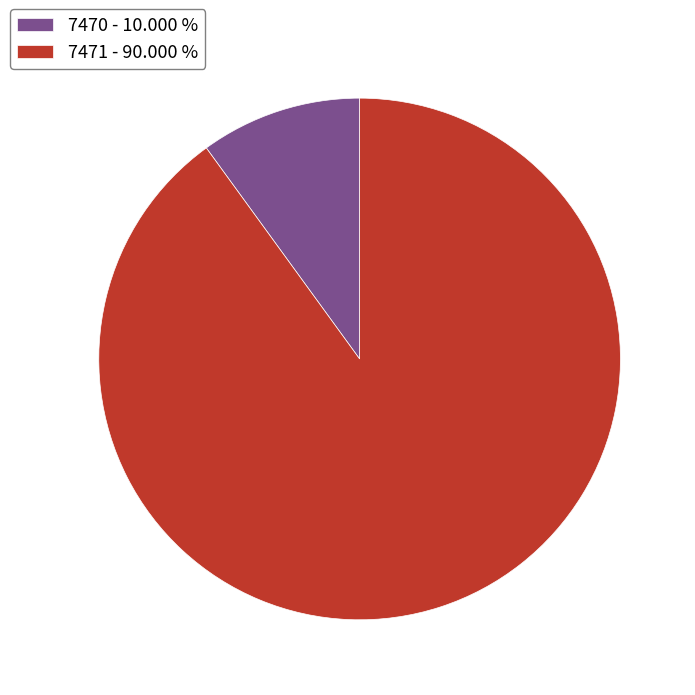

What is the smallest slice in the pie chart?

7470 - 10.000 %